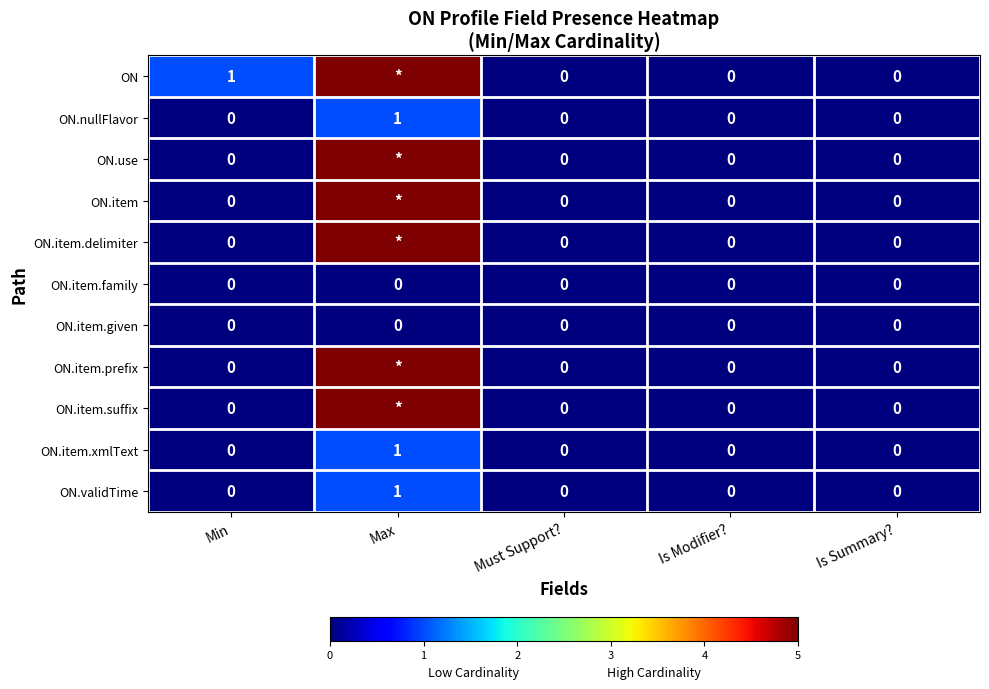

What is the difference between the maximum and minimum values in the ON.nullFlavor series?

1